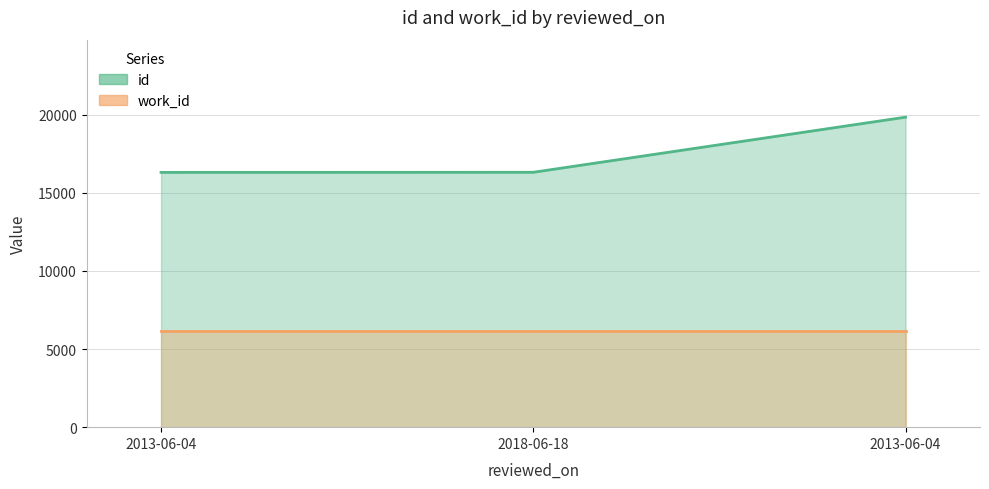

List the labels in order of value, largest first.

2013-06-04, 2018-06-18, 2013-06-04